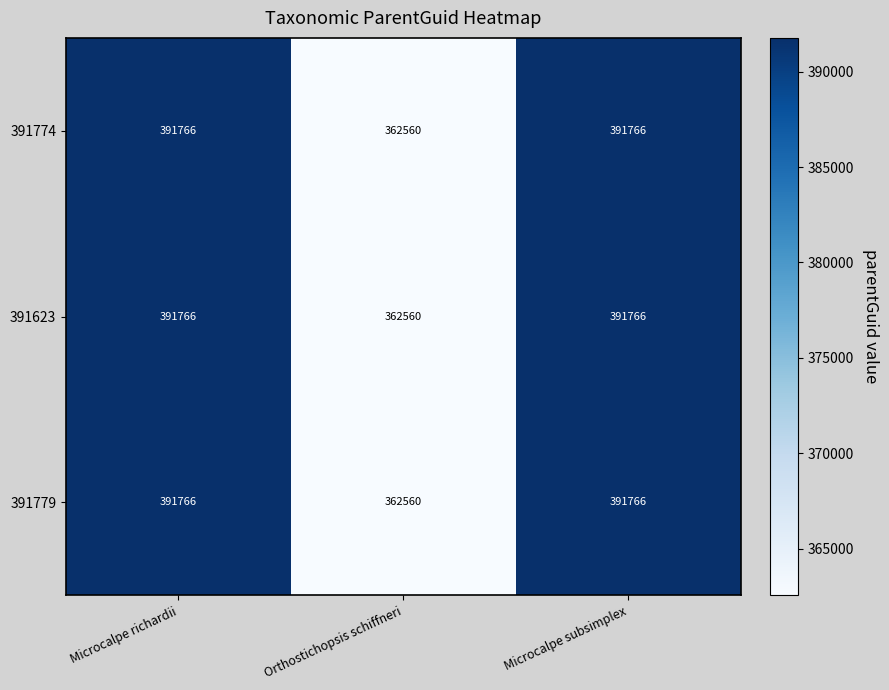

The 391779 series shows 391766 at Microcalpe subsimplex. True or false?

True